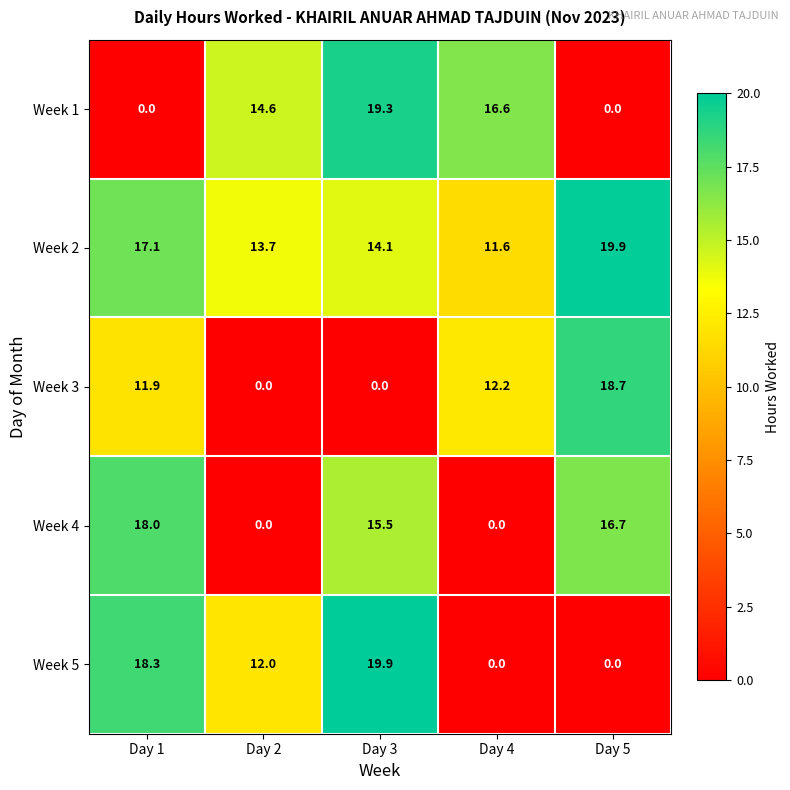

Which category has the highest value in the Week 2 series?

Day 5